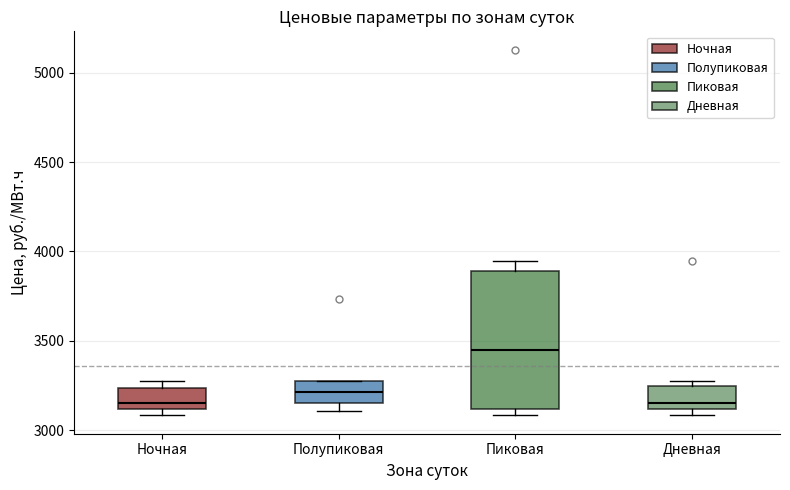

Comparing the boxes themselves (not the whiskers), which one is the tallest?

Пиковая